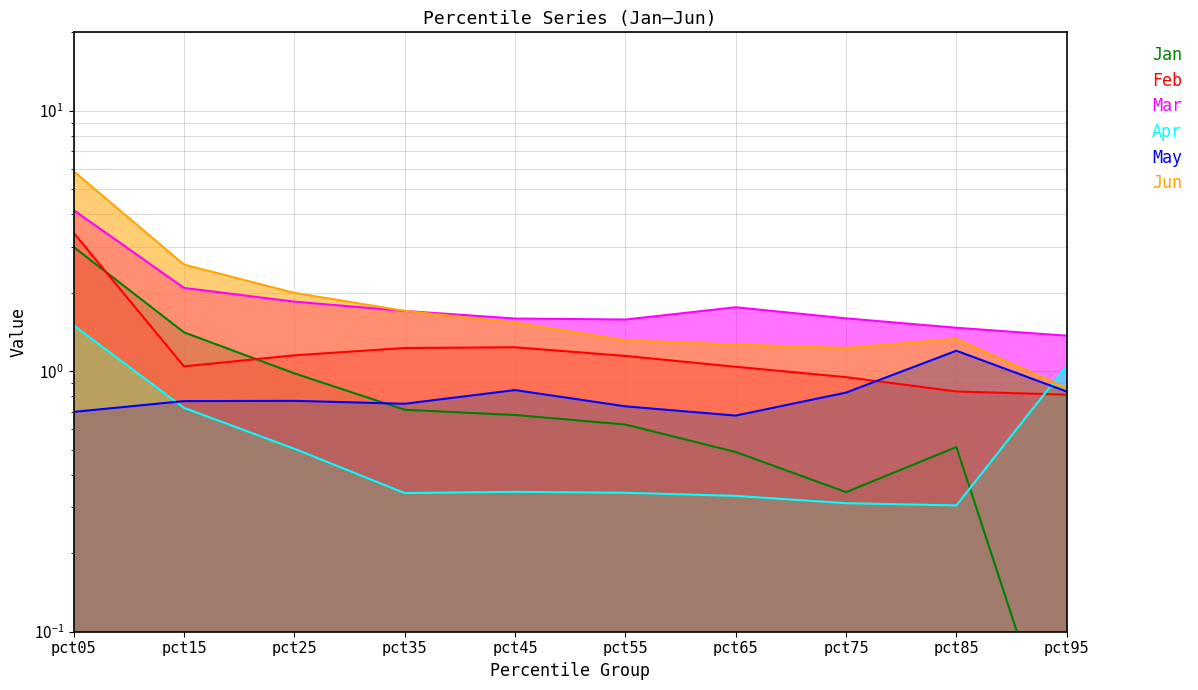

True or false: Jan and Mar intersect in this chart.

False